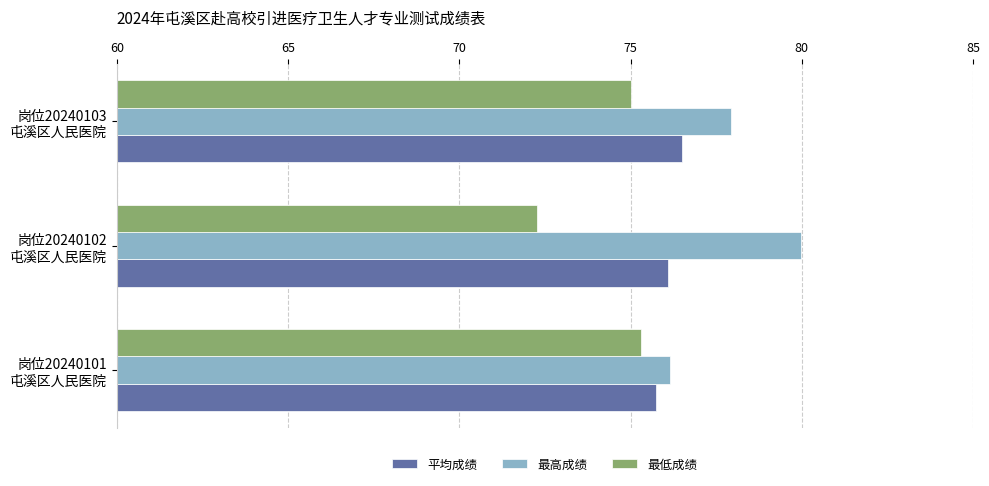

What is the maximum value for 平均成绩?

76.5